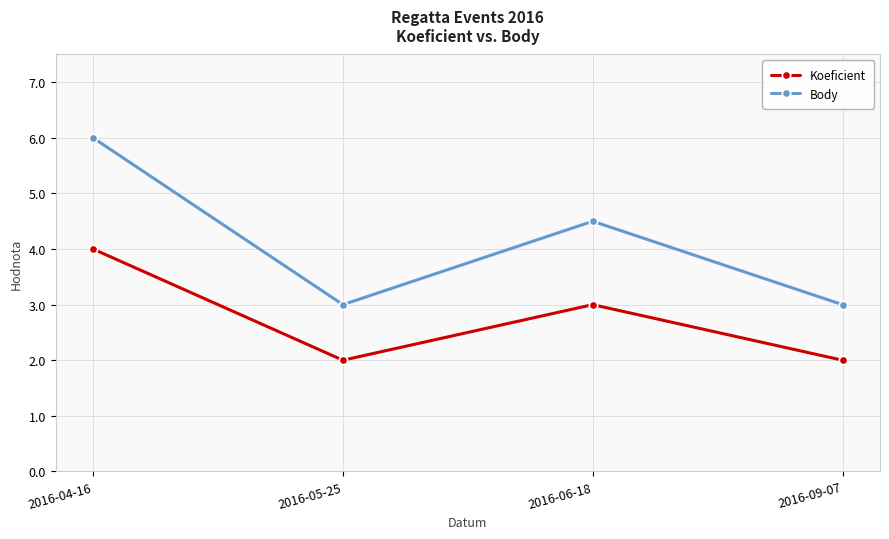

True or false: Koeficient and Body cross at least once.

False